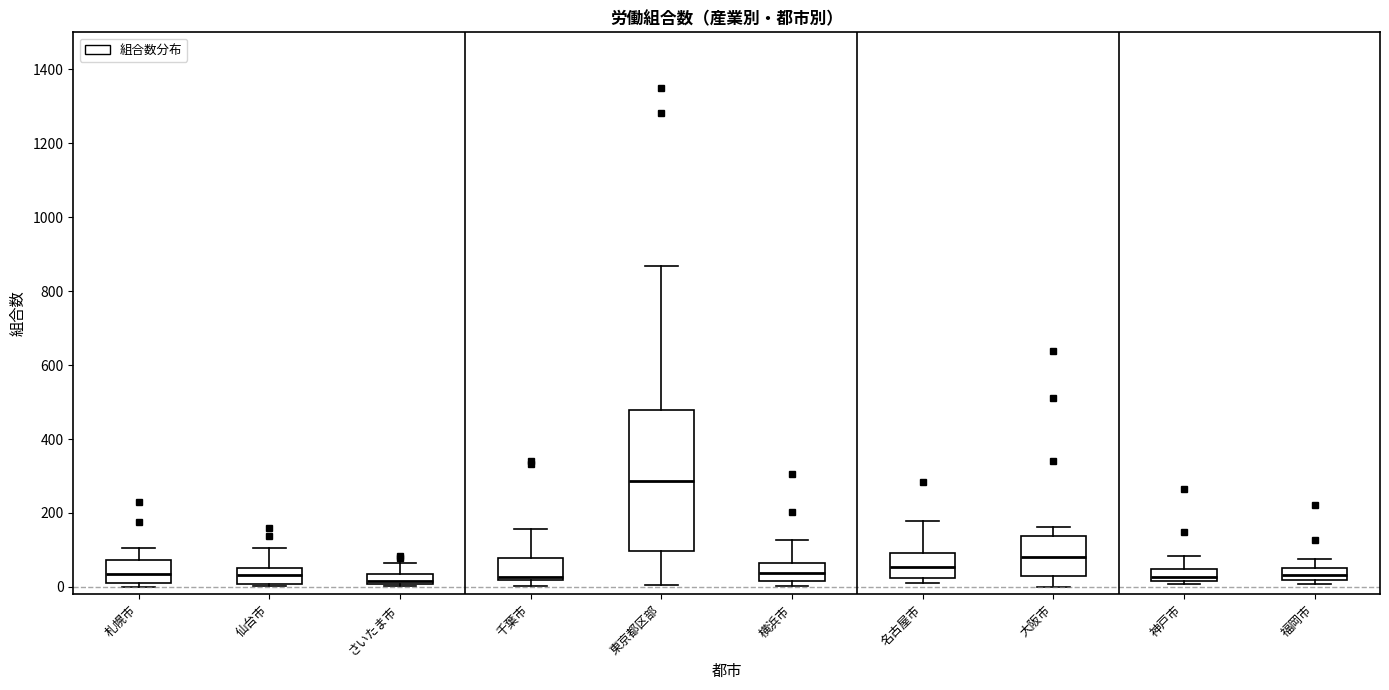

Where is the upper edge of the box for 千葉市 on the y-axis? The values are not printed on the chart, so give them approximately, as read against the axis.

80